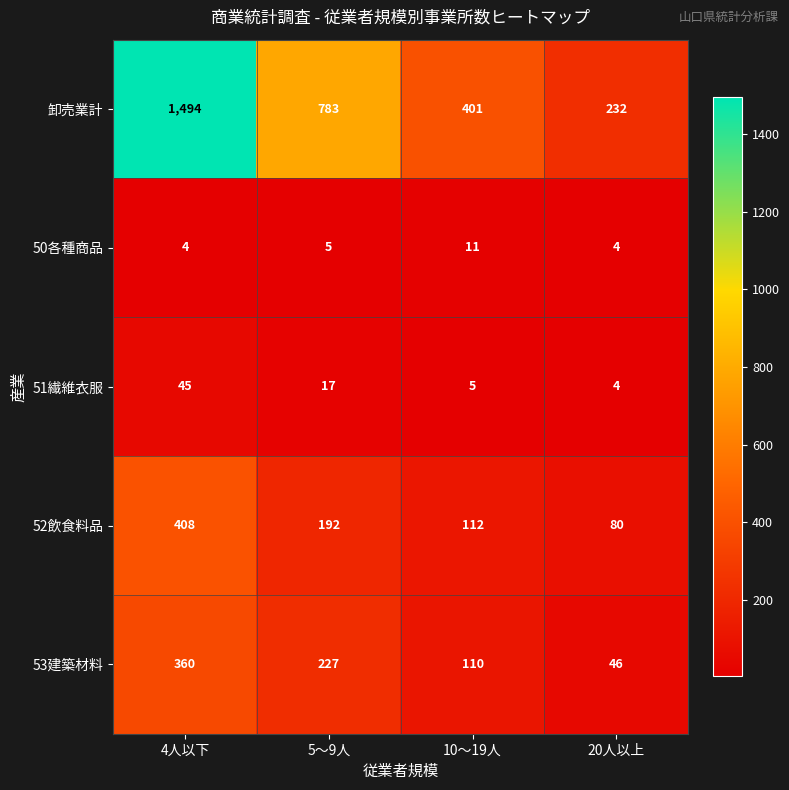

At how many categories does at least one series exceed 1135?

1